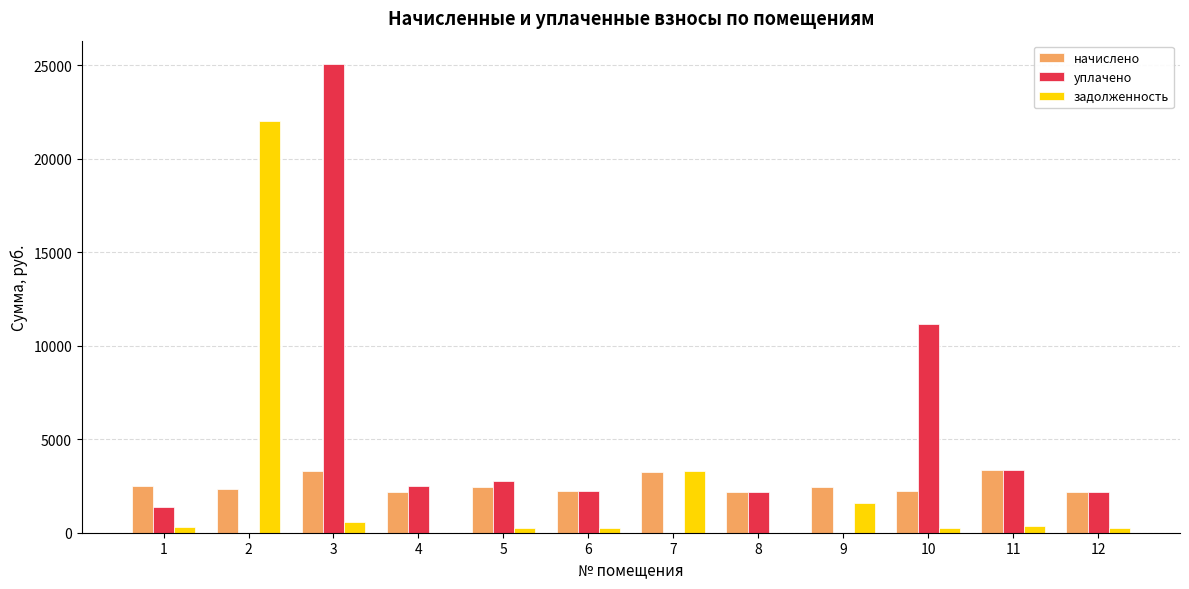

Where does the задолженность series first go above 279?

1